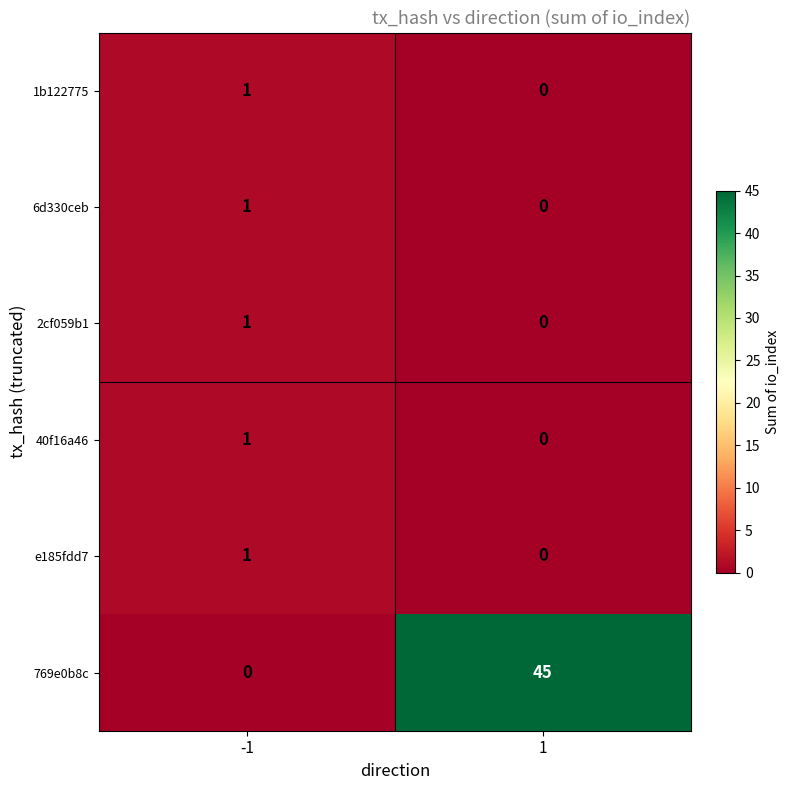

What is the difference between the highest and lowest values at 1?

45